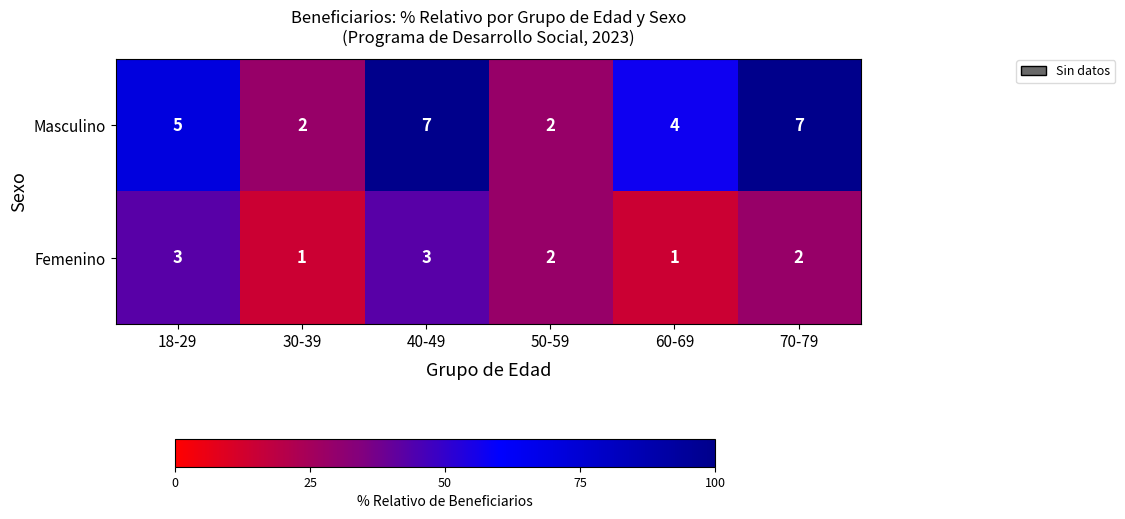

At which category is the sum across all series the highest?

40-49